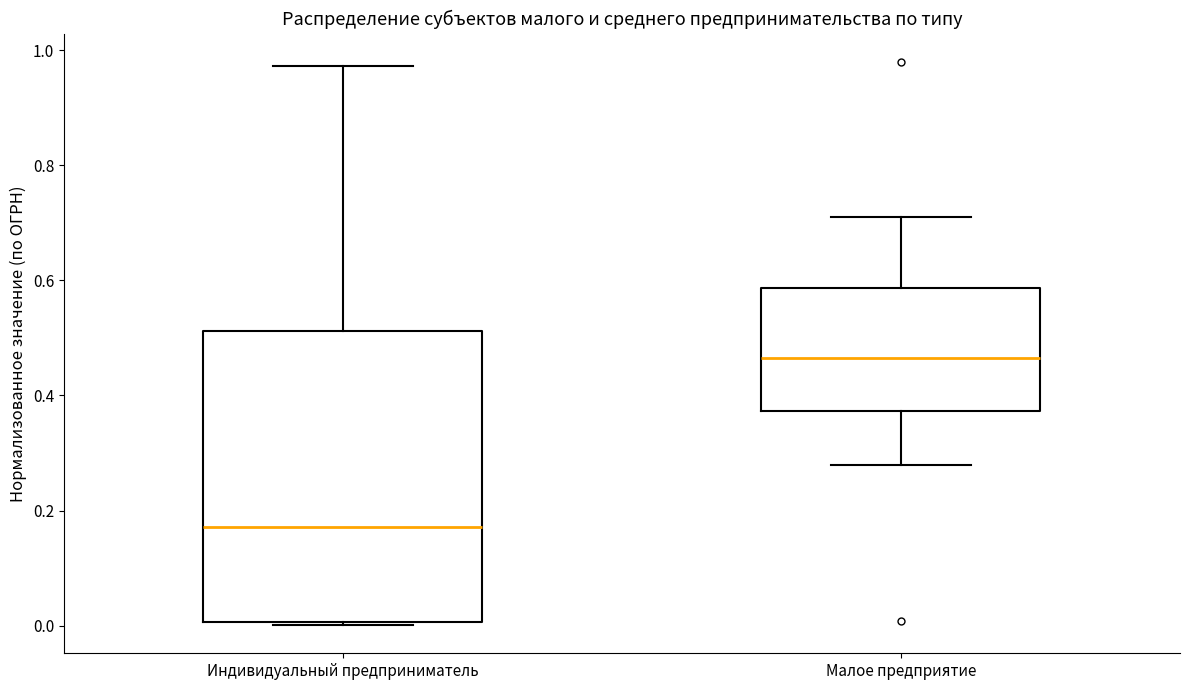

Reading left to right, transcribe this box plot: for each box, give where its median line is, the range the box spans, and where its two whiskers end, as read against the y-axis. The values are not printed on the chart, so give them approximately, as read against the axis.

Индивидуальный предприниматель: median 0.18, box 0.00 to 0.52, whiskers 0.00 to 0.98
Малое предприятие: median 0.46, box 0.38 to 0.58, whiskers 0.28 to 0.72